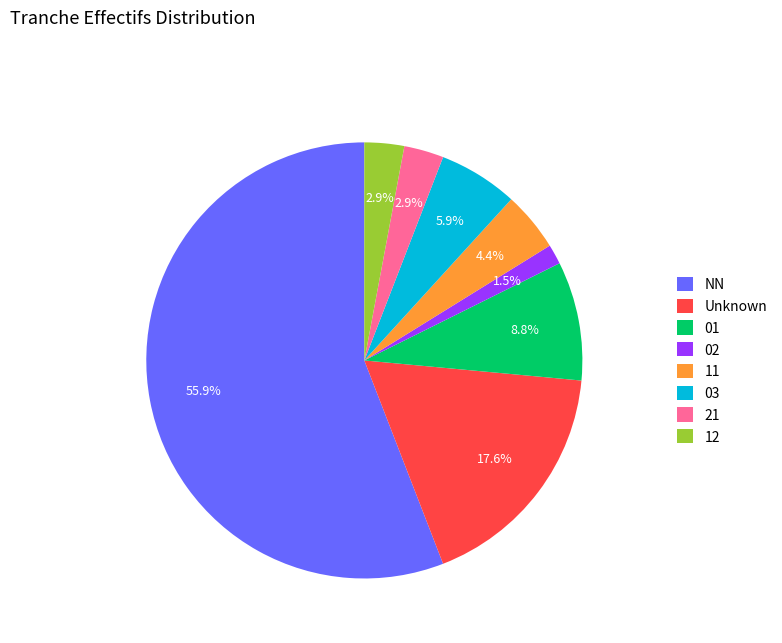

How many slices are in this pie chart?

8